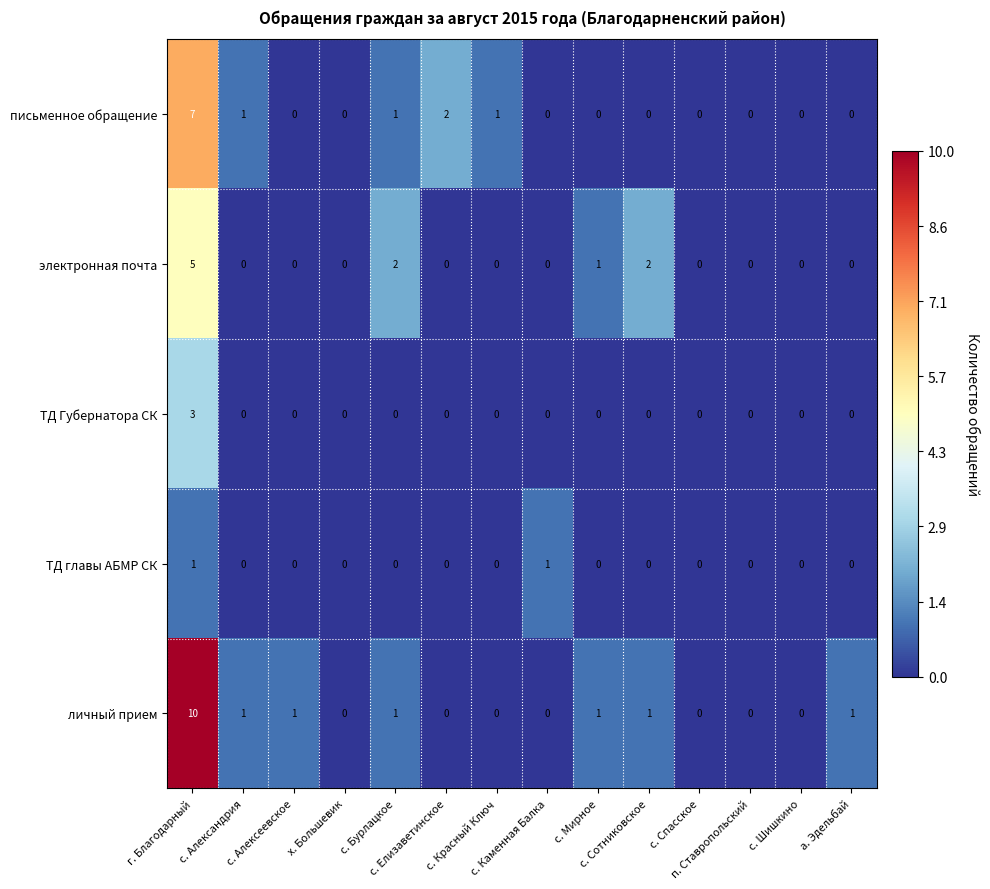

How many data points in ТД главы АБМР СК are above 0?

2